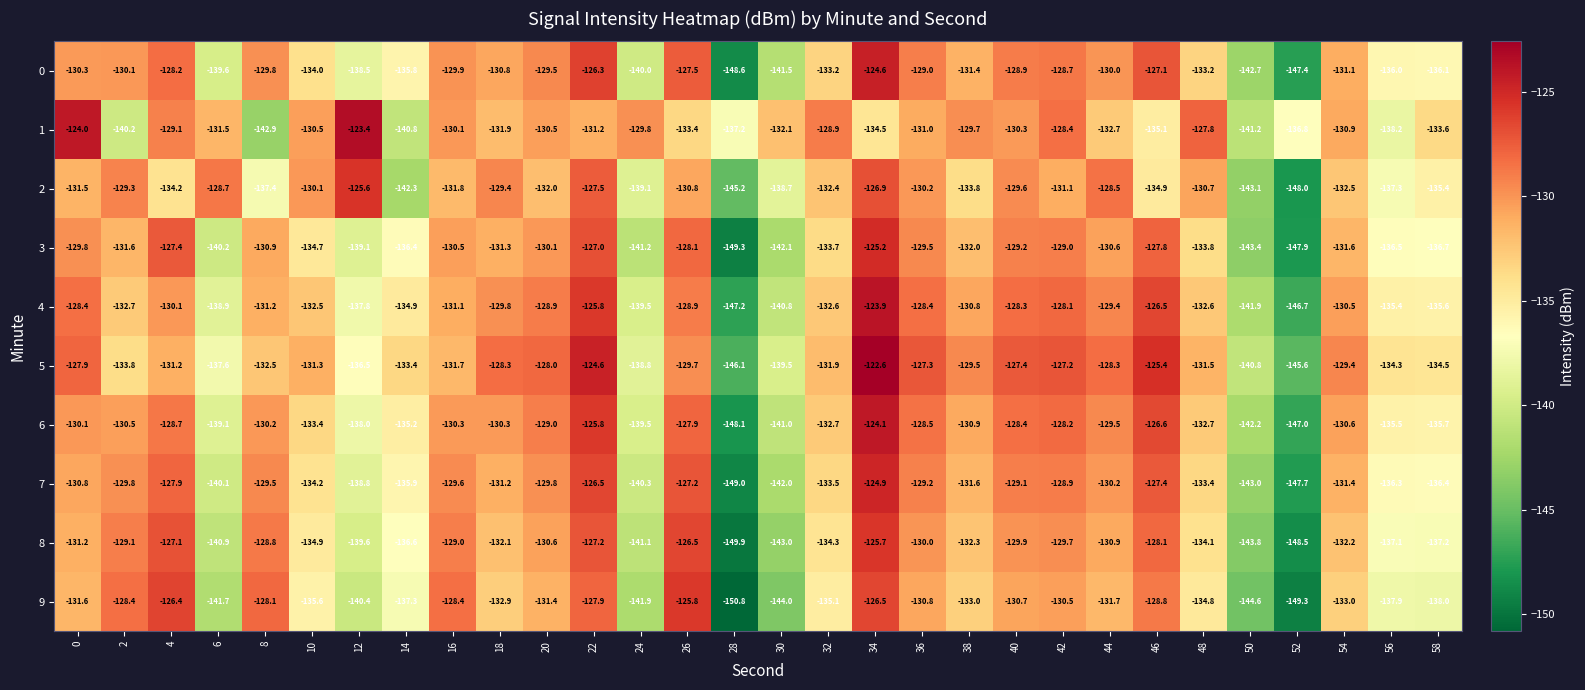

The value of 7 at 20 is -211.6. True or false?

False